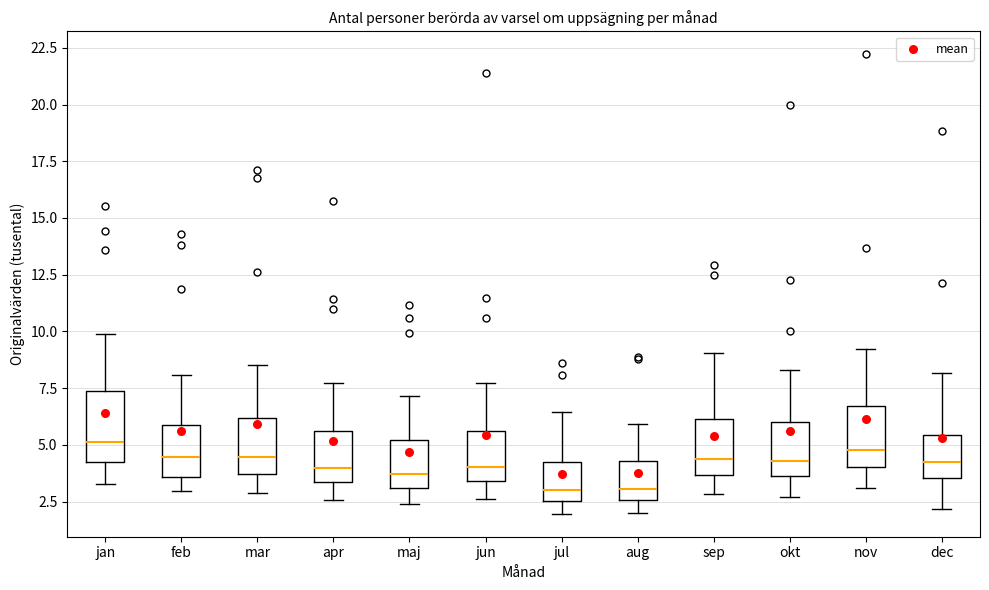

Reading left to right, transcribe this box plot: for each box, give where its median line is, the range the box spans, and where its two whiskers end, as read against the y-axis. The values are not printed on the chart, so give them approximately, as read against the axis.

jan: median 5.0, box 4.0 to 7.5, whiskers 3.5 to 10.0
feb: median 4.5, box 3.5 to 6.0, whiskers 3.0 to 8.0
mar: median 4.5, box 3.5 to 6.0, whiskers 3.0 to 8.5
apr: median 4.0, box 3.5 to 5.5, whiskers 2.5 to 7.5
maj: median 3.5, box 3.0 to 5.0, whiskers 2.5 to 7.0
jun: median 4.0, box 3.5 to 5.5, whiskers 2.5 to 7.5
jul: median 3.0, box 2.5 to 4.0, whiskers 2.0 to 6.5
aug: median 3.0, box 2.5 to 4.5, whiskers 2.0 to 6.0
sep: median 4.5, box 3.5 to 6.0, whiskers 3.0 to 9.0
okt: median 4.5, box 3.5 to 6.0, whiskers 2.5 to 8.5
nov: median 5.0, box 4.0 to 6.5, whiskers 3.0 to 9.0
dec: median 4.0, box 3.5 to 5.5, whiskers 2.0 to 8.0